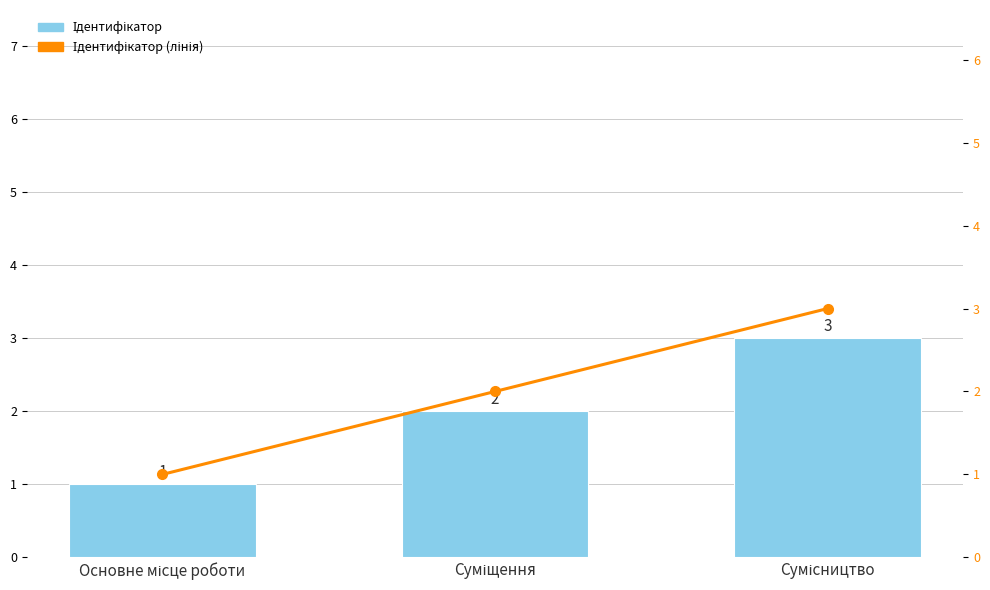

The value of Ідентифікатор (лінія) at Основне місце роботи is 1. True or false?

True